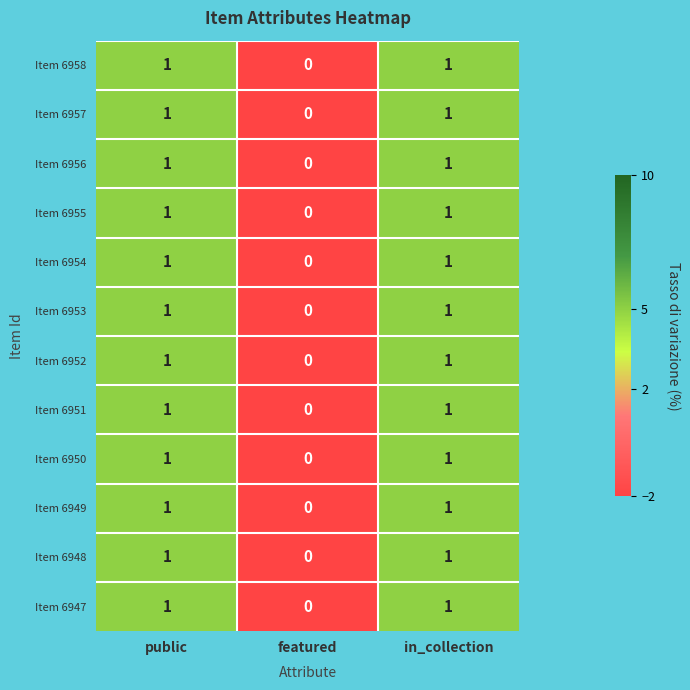

At which label does Item 6953 reach its minimum?

featured